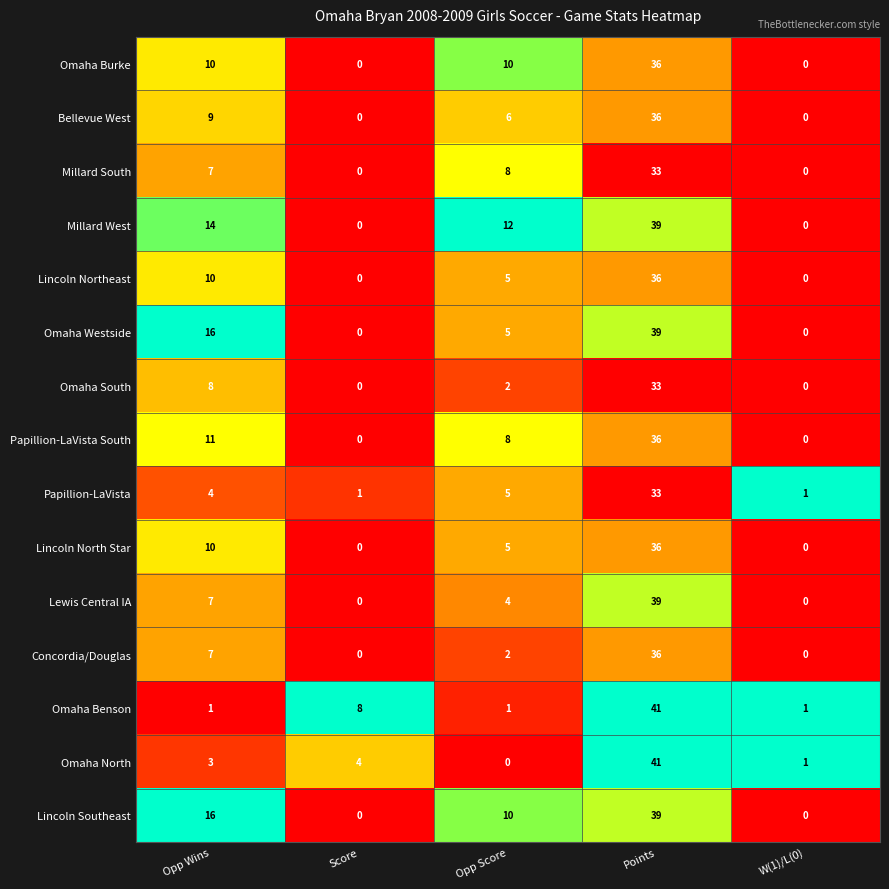

At which label does Omaha Westside first exceed 5?

Opp Wins